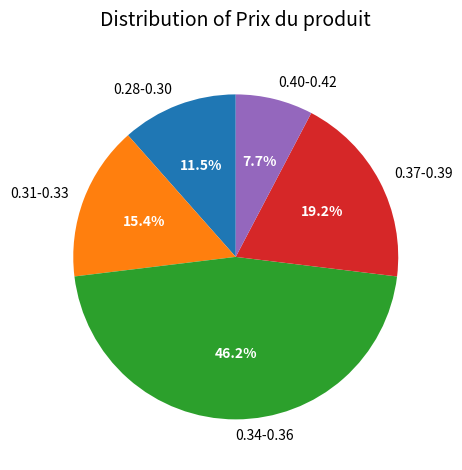

Does any single category account for the majority?

No